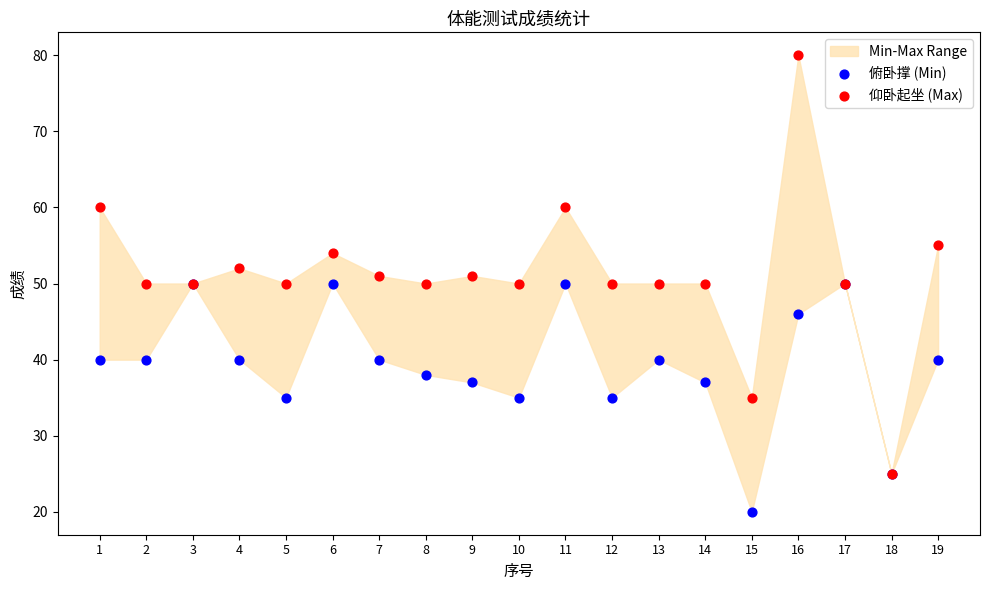

Which series contains the lowest Y value?

俯卧撑 (Min)